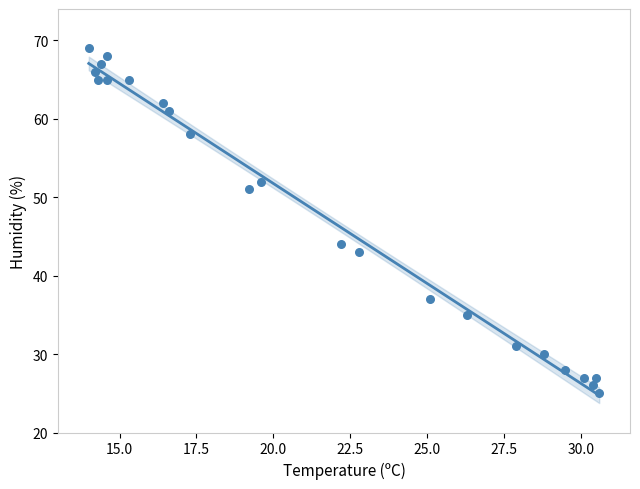

What Y value in the scatter plot is closest to 47?

44